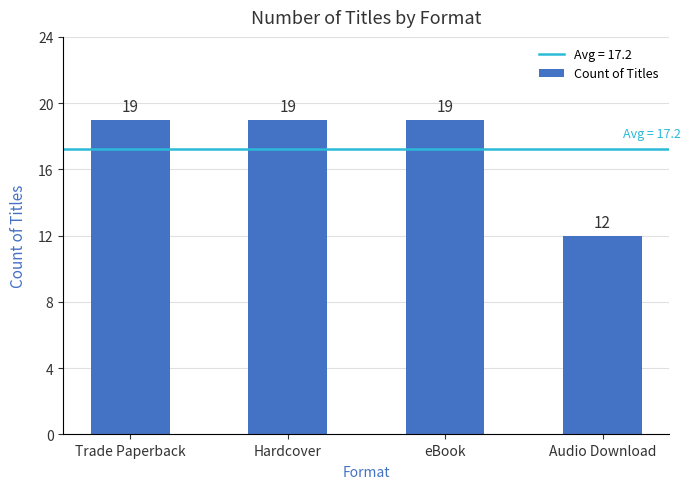

How many values are between 19 and 20?

3